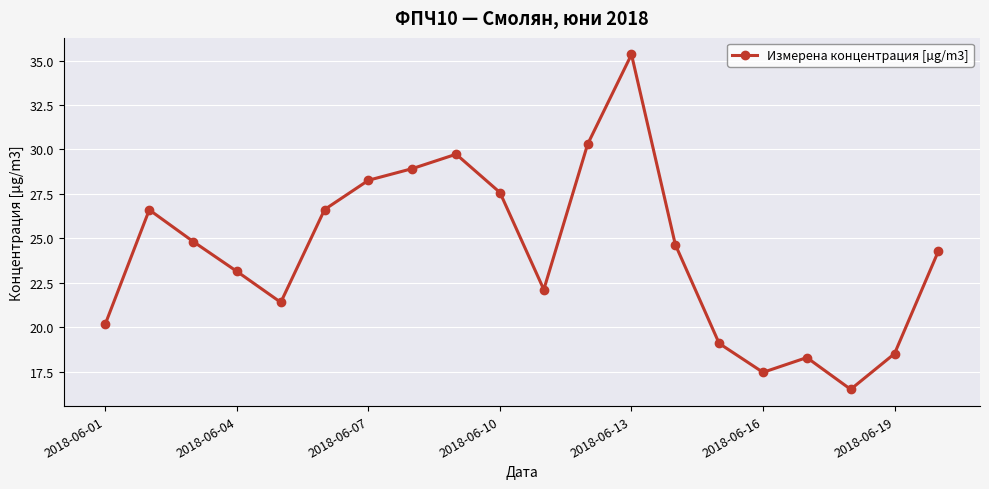

What is the difference between the second highest and second lowest values?

12.8